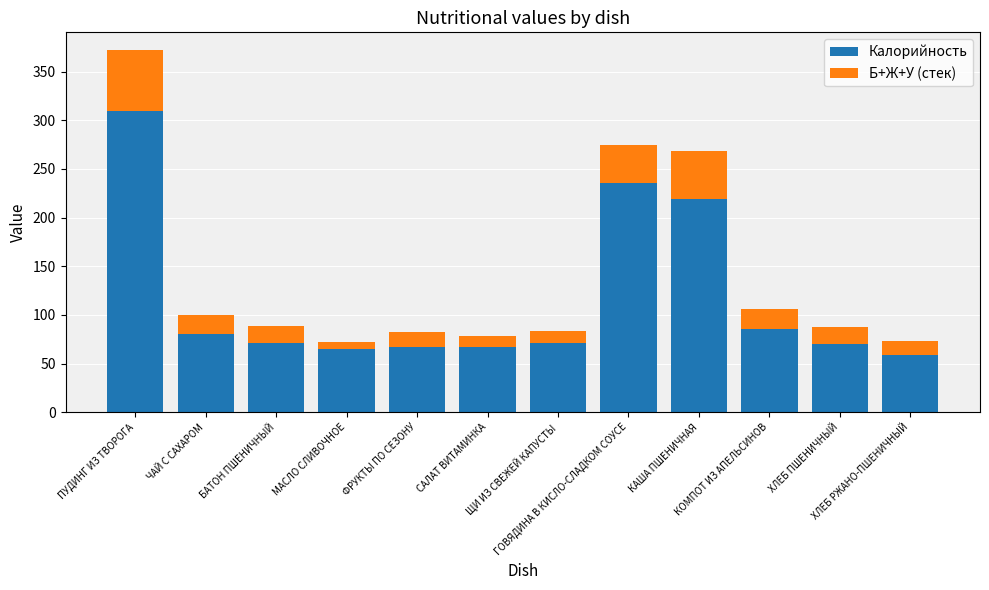

What is the maximum value for Калорийность?

309.0